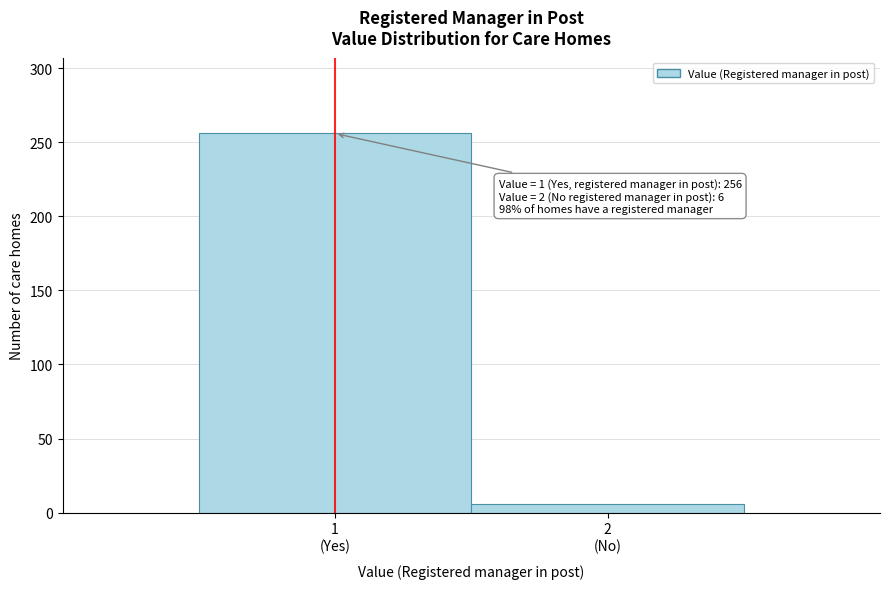

Reading right to left, extract all data points from this chart.

6	256